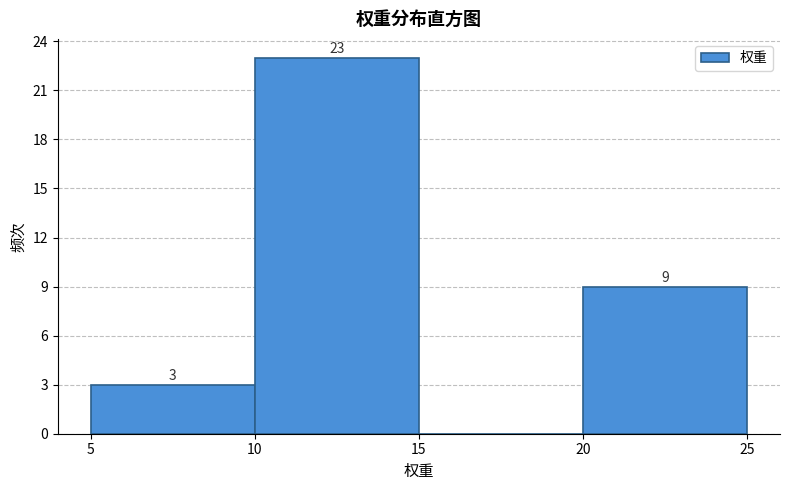

Over which range of the x-axis is the bar tallest?

10 to 15